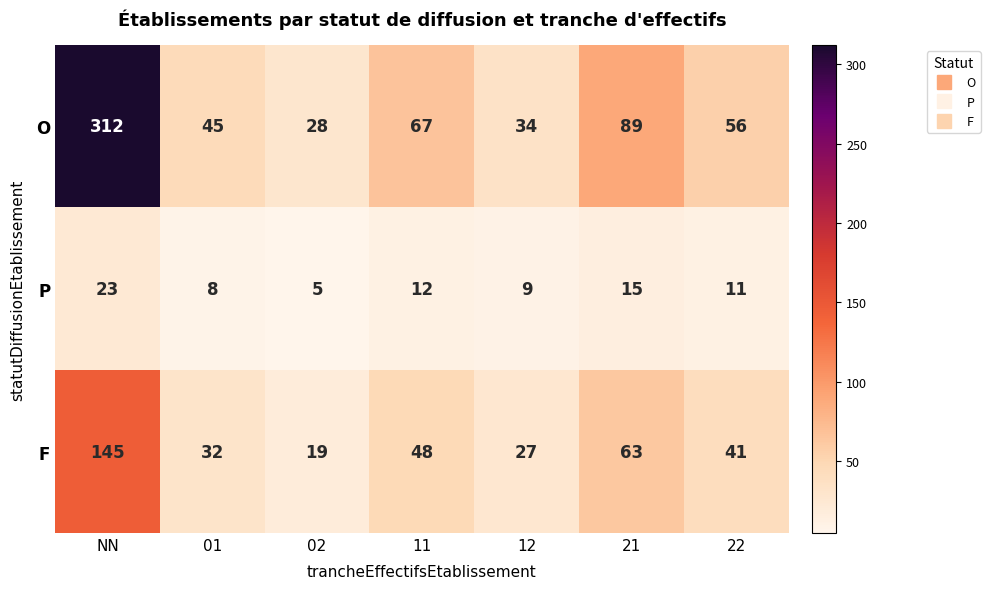

Is it true that F equals 9 at 12?

False